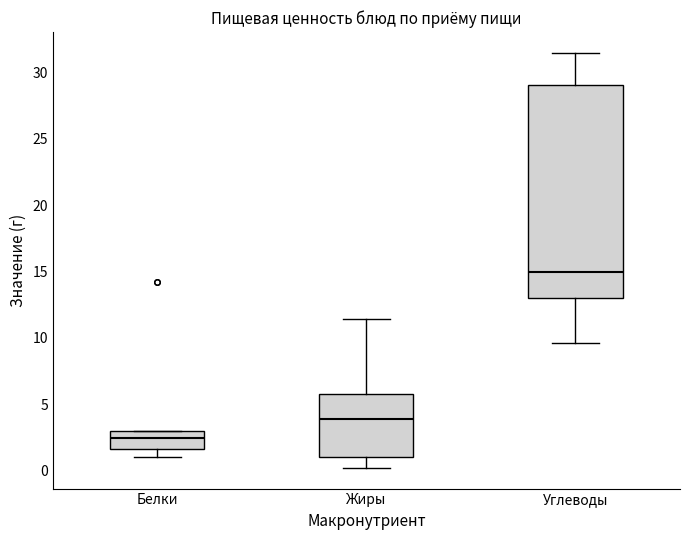

Which box's median line is the highest?

Углеводы